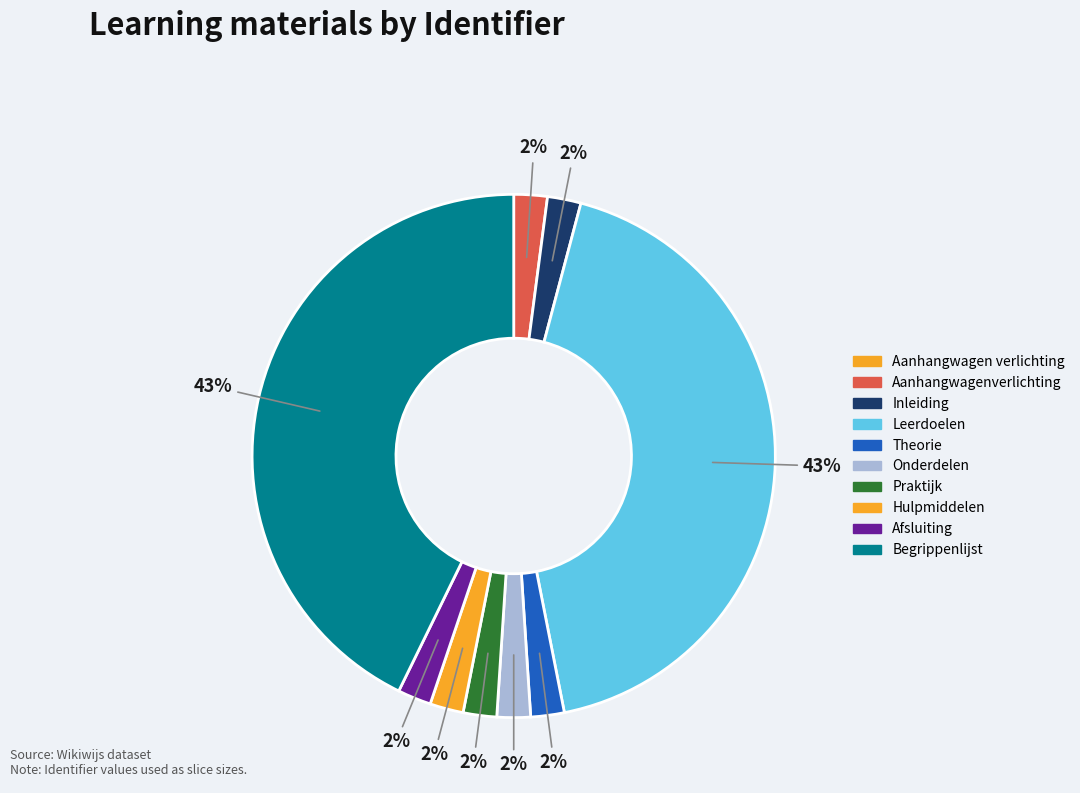

To the nearest percent, what portion does Onderdelen represent?

2%